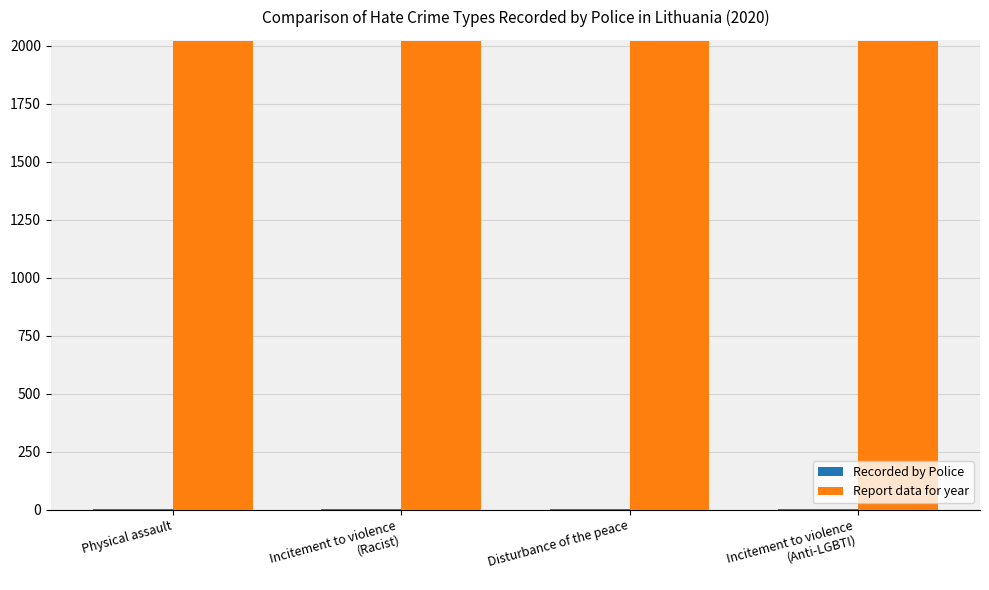

True or false: Report data for year has a value of 2020 at Physical assault.

True